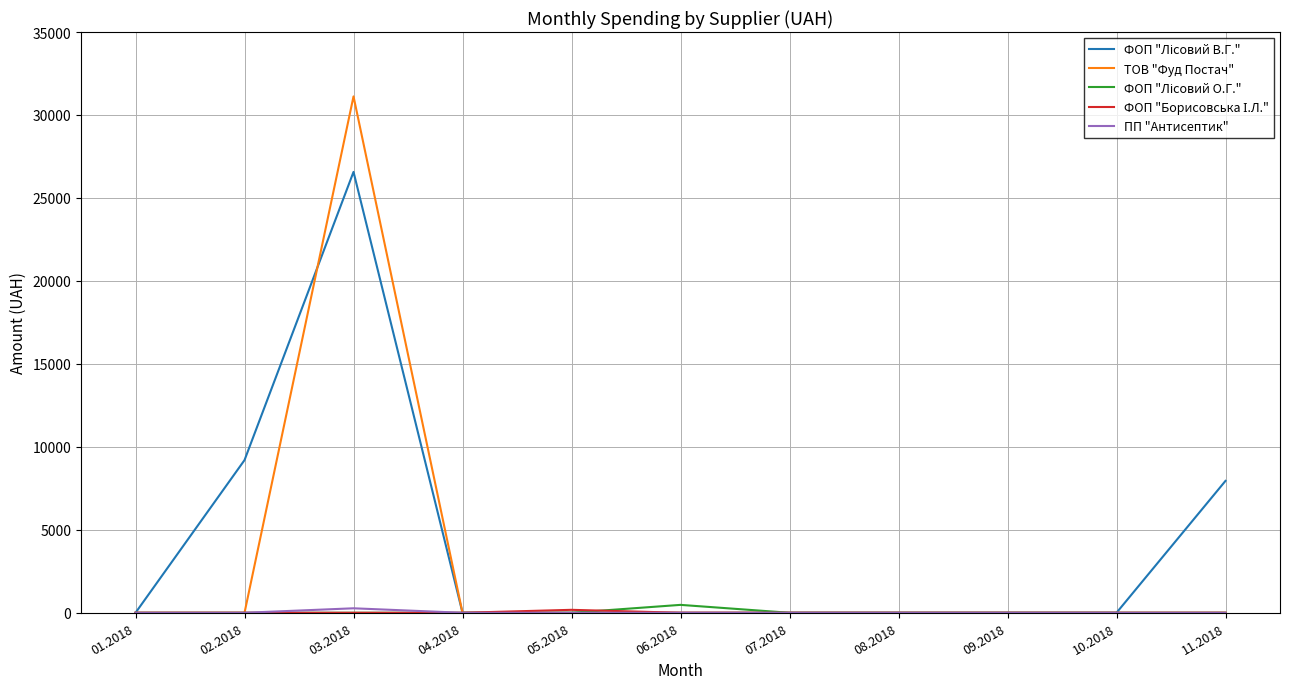

What is the maximum value shown in the chart?

31120.9